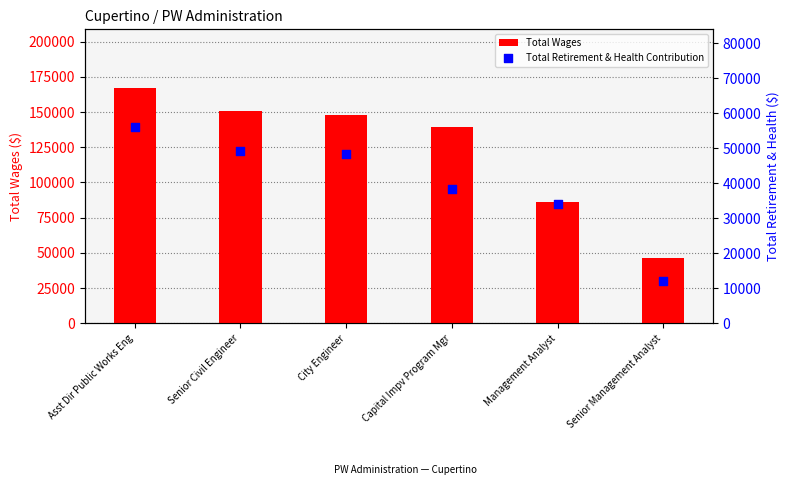

What is the total value across all series at City Engineer?

196581